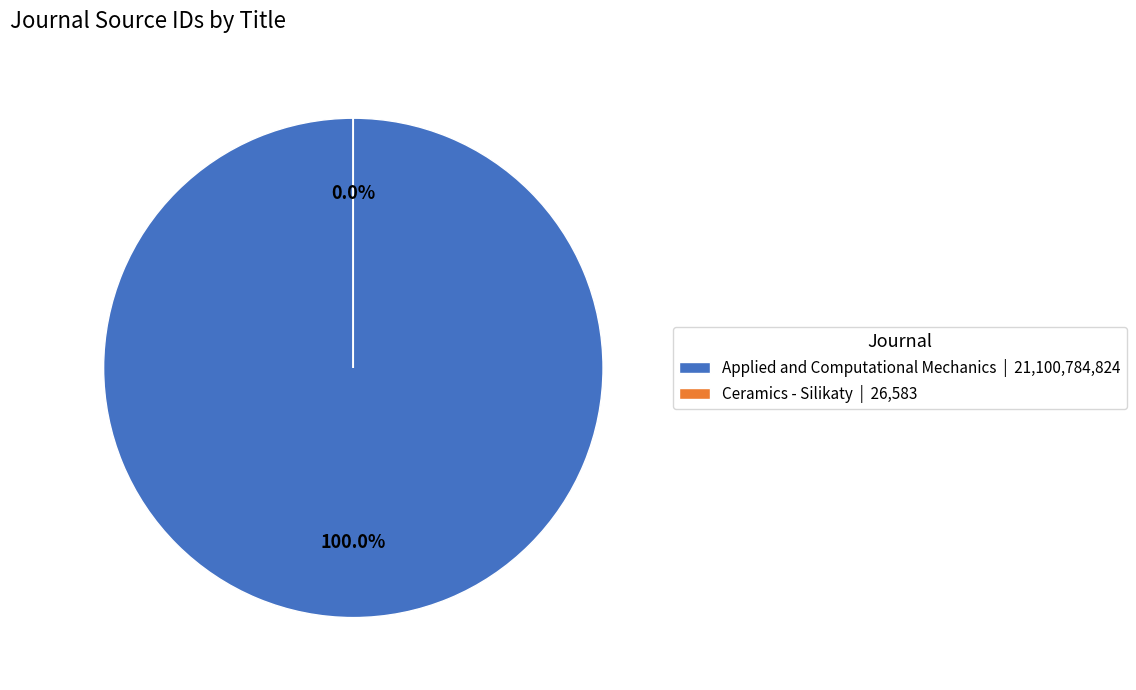

To the nearest percent, what is the difference between the Applied and Computational Mechanics and Ceramics - Silikaty slice percentages?

100%